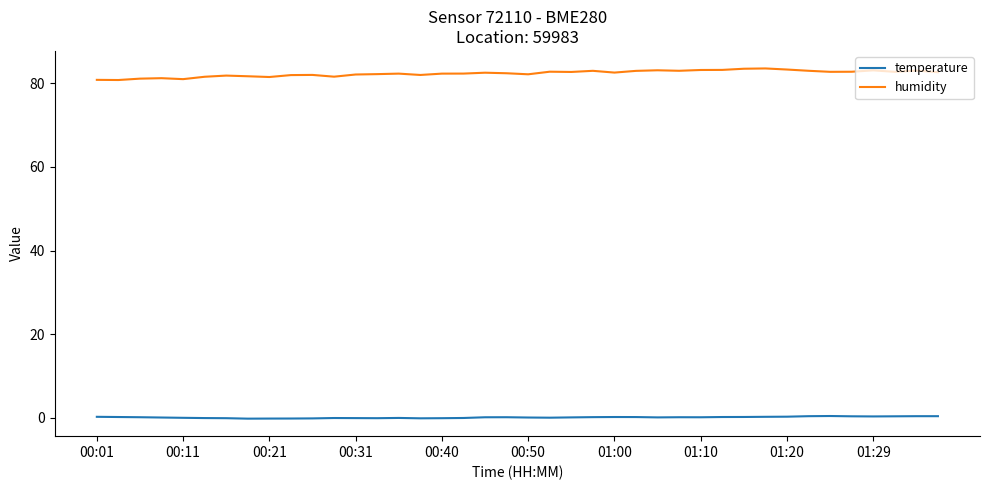

True or false: temperature has more than 2 points higher than both neighbors.

True